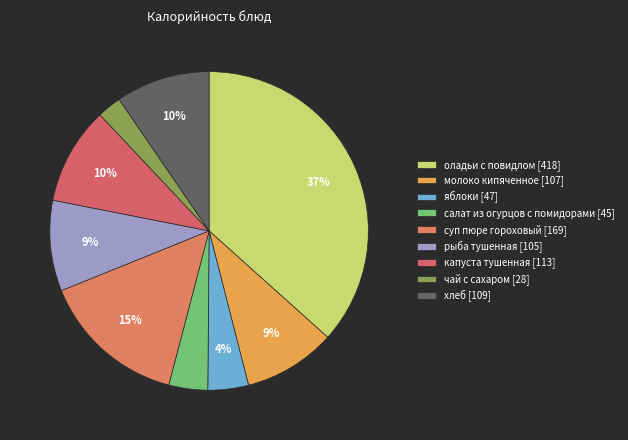

How many slices are in this pie chart?

9